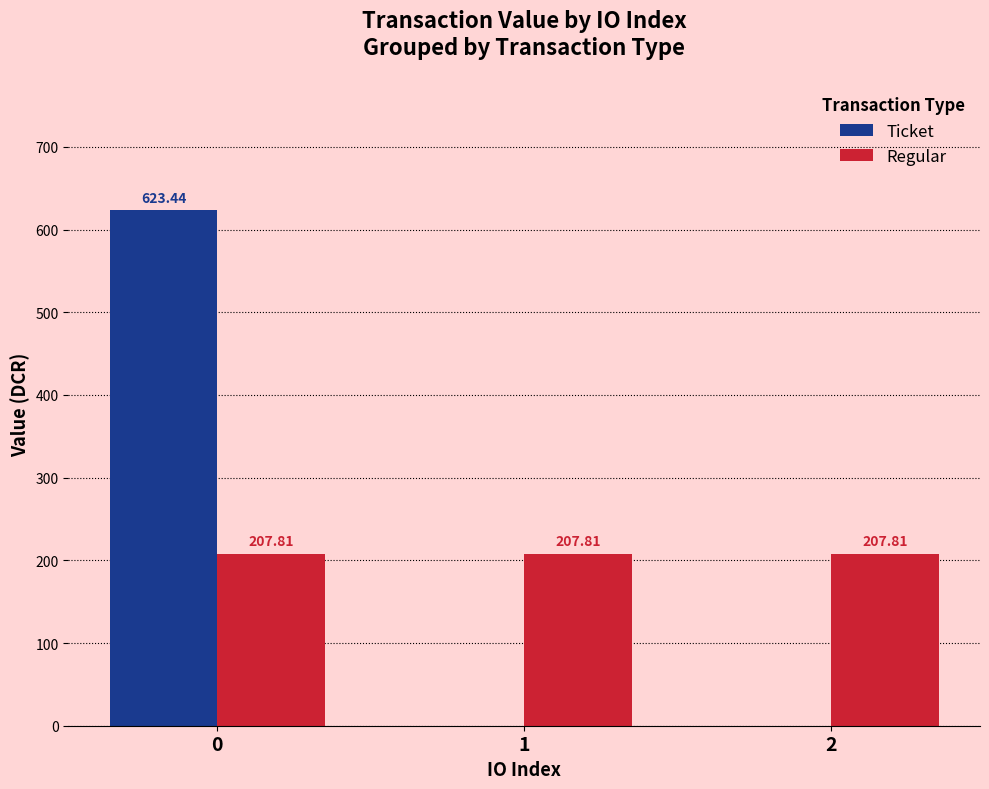

What are all the series names shown in the legend?

Ticket, Regular